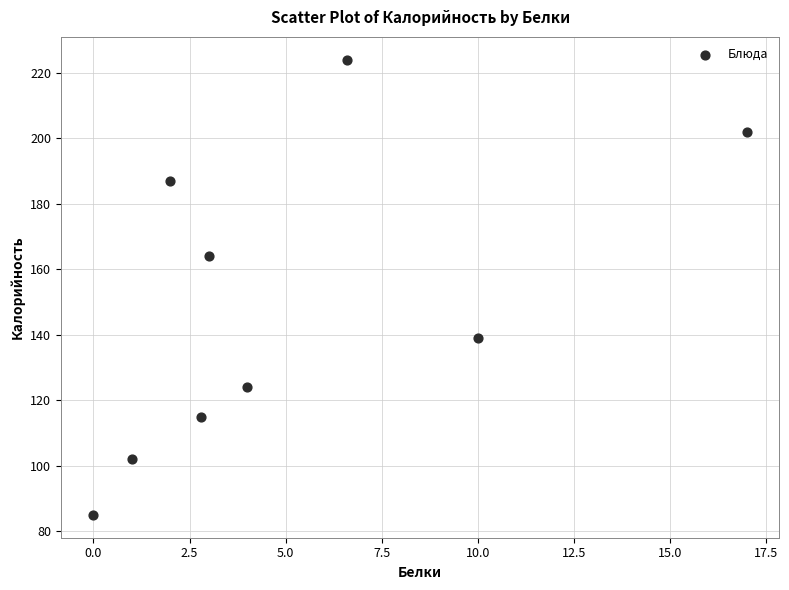

What is the average Y value?

149.1